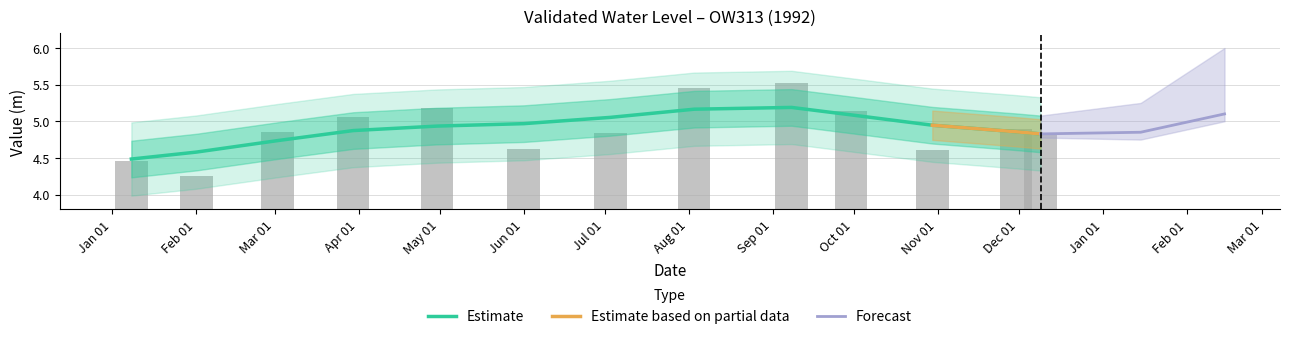

True or false: Estimate has a value of 6.8 at Jun 01.

False